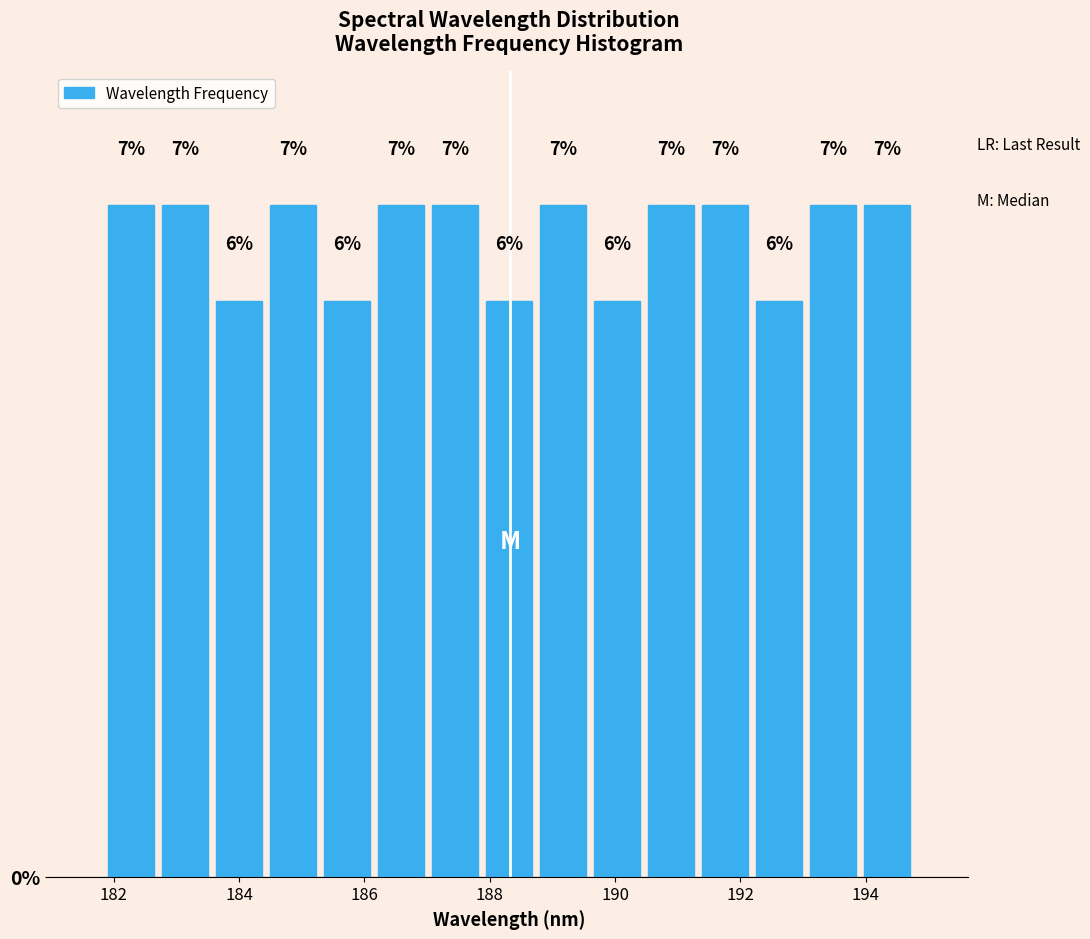

How tall is the bar that spans 181.8 to 182.8 on the x-axis? The bar edges are not printed on the chart, so give them approximately, as read against the axis.

7